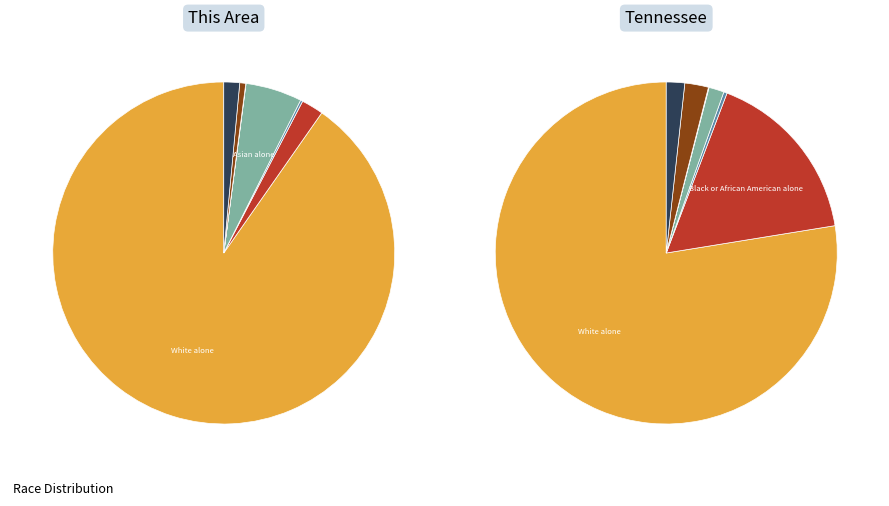

Is it true that American Indian and Alaska Native is 0% of the pie?

True